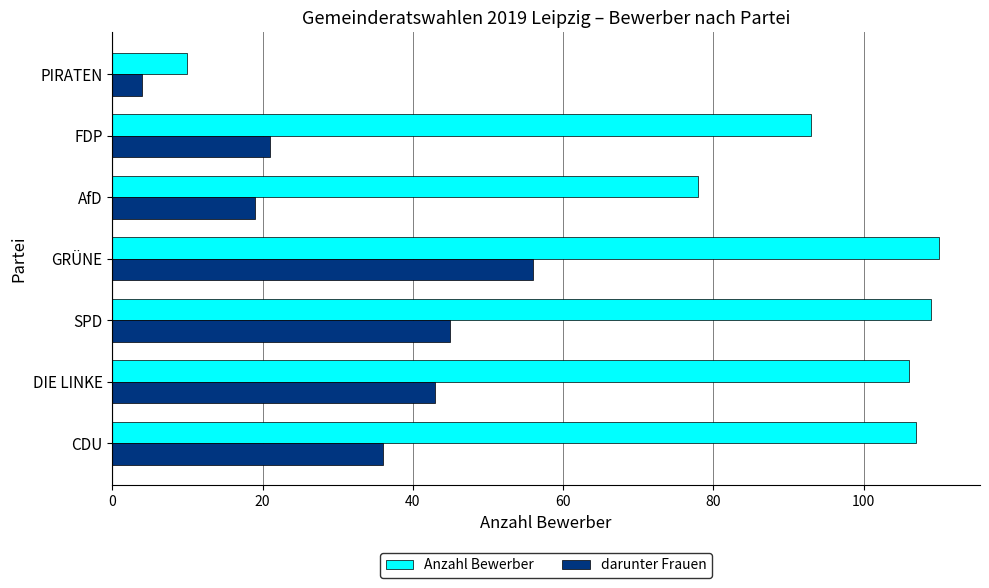

What is the sum of all Anzahl Bewerber values?

613